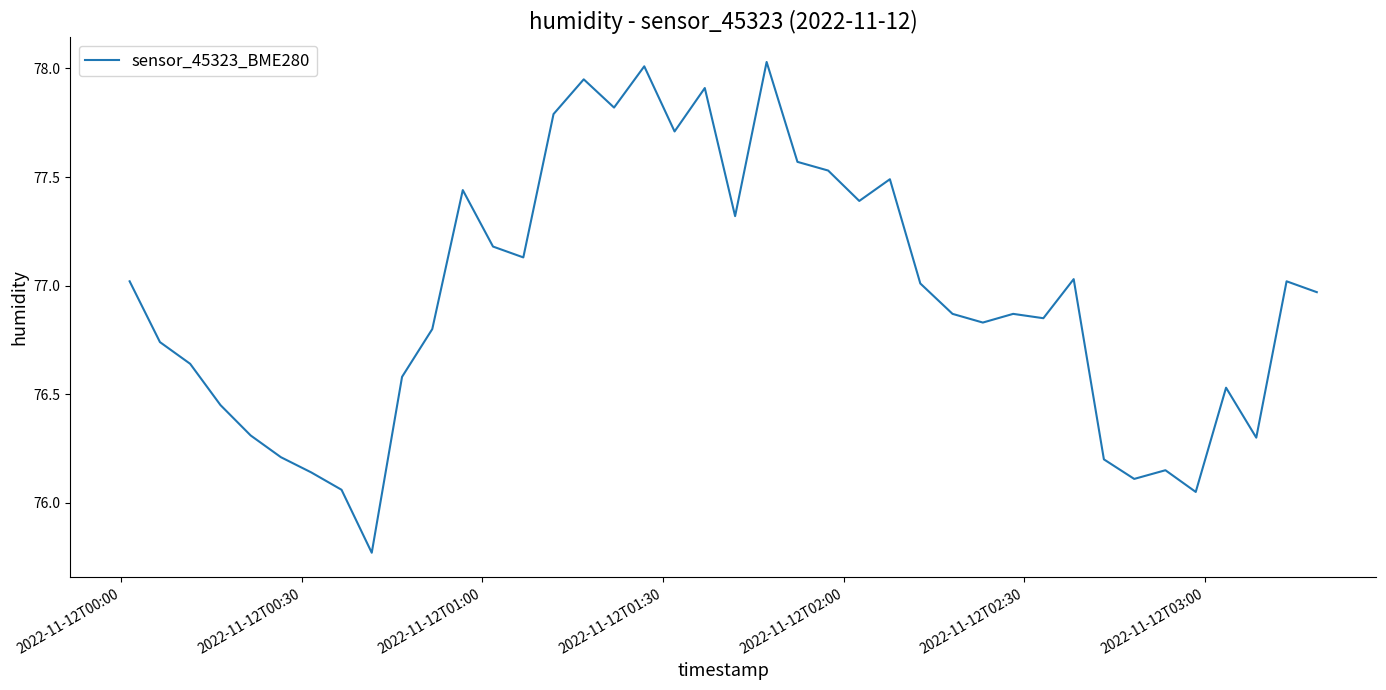

What is the difference between the maximum and minimum values?

2.3